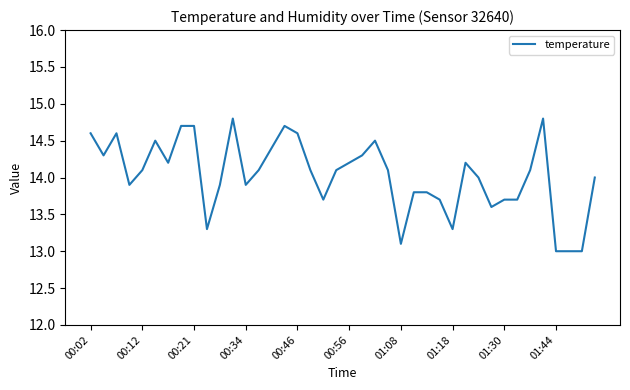

What is the greatest value displayed?

14.8